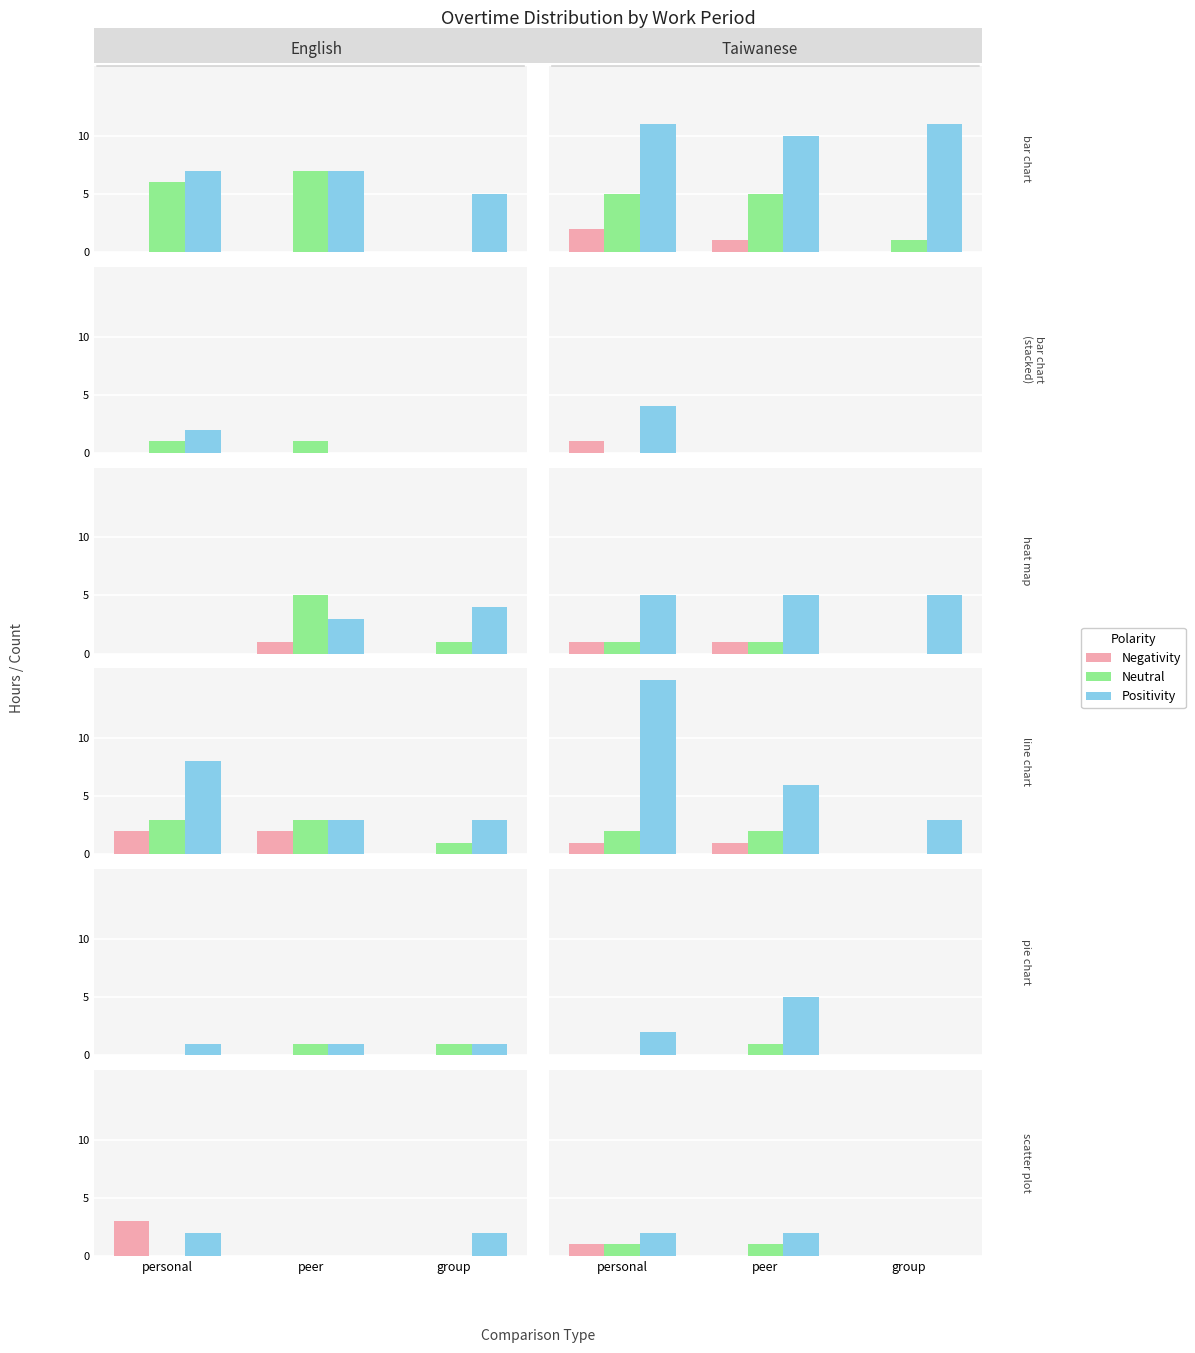

Rank the series by their average value, from highest to lowest.

Positivity, Neutral, Negativity